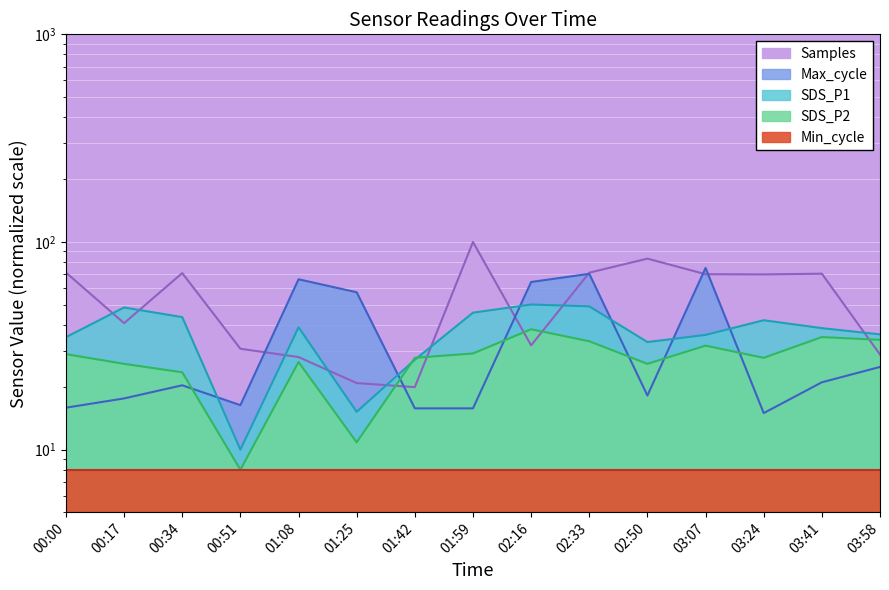

Where does the Max_cycle series first go above 20?

00:34